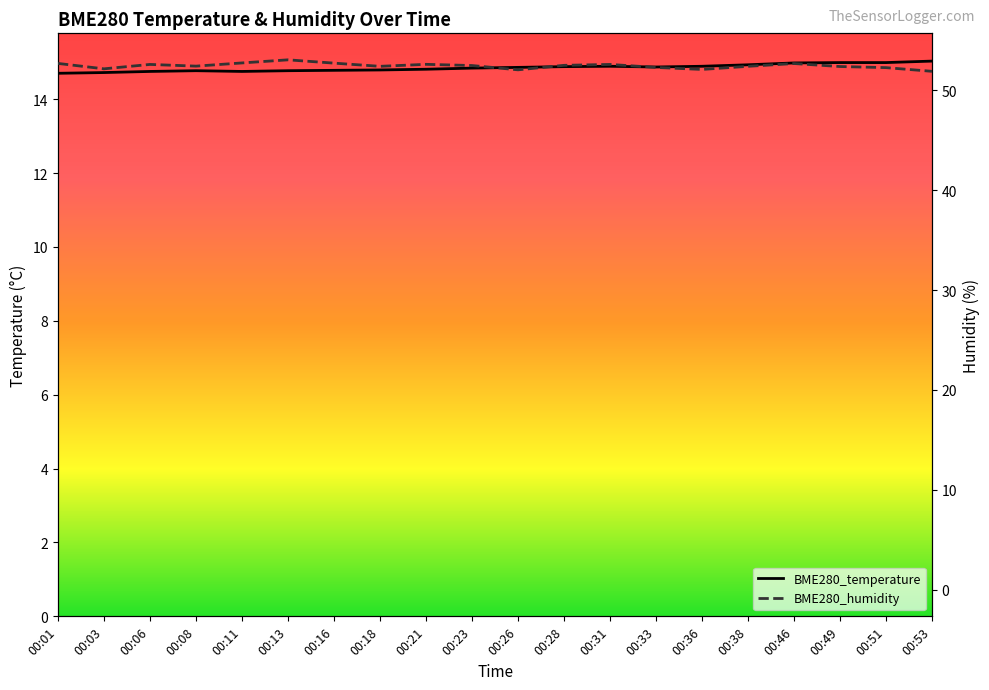

What is the approximate value of BME280_temperature at 00:08?

14.8